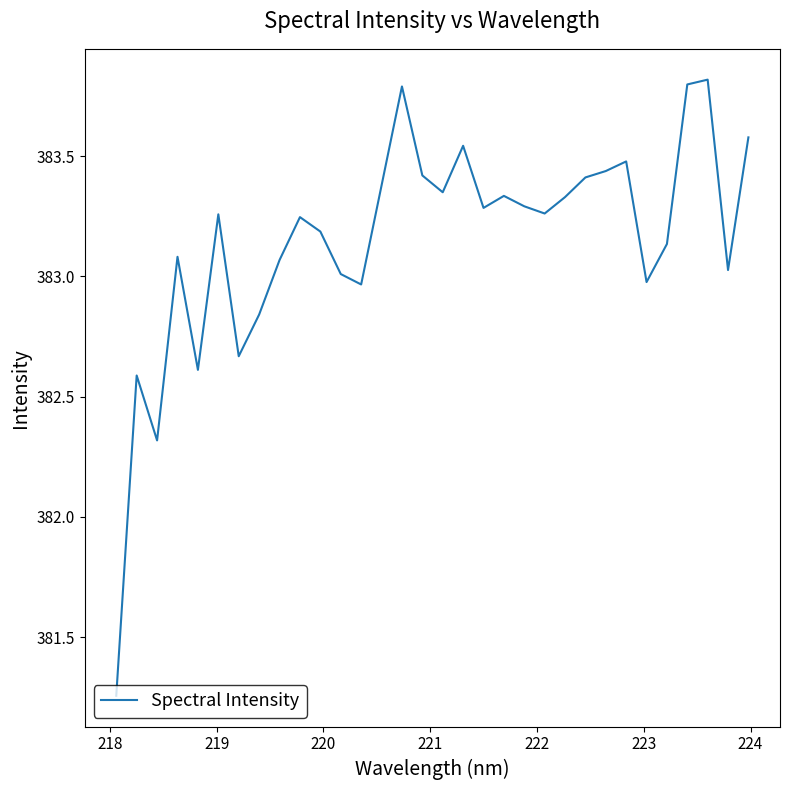

What is the maximum value shown in the chart?

383.8